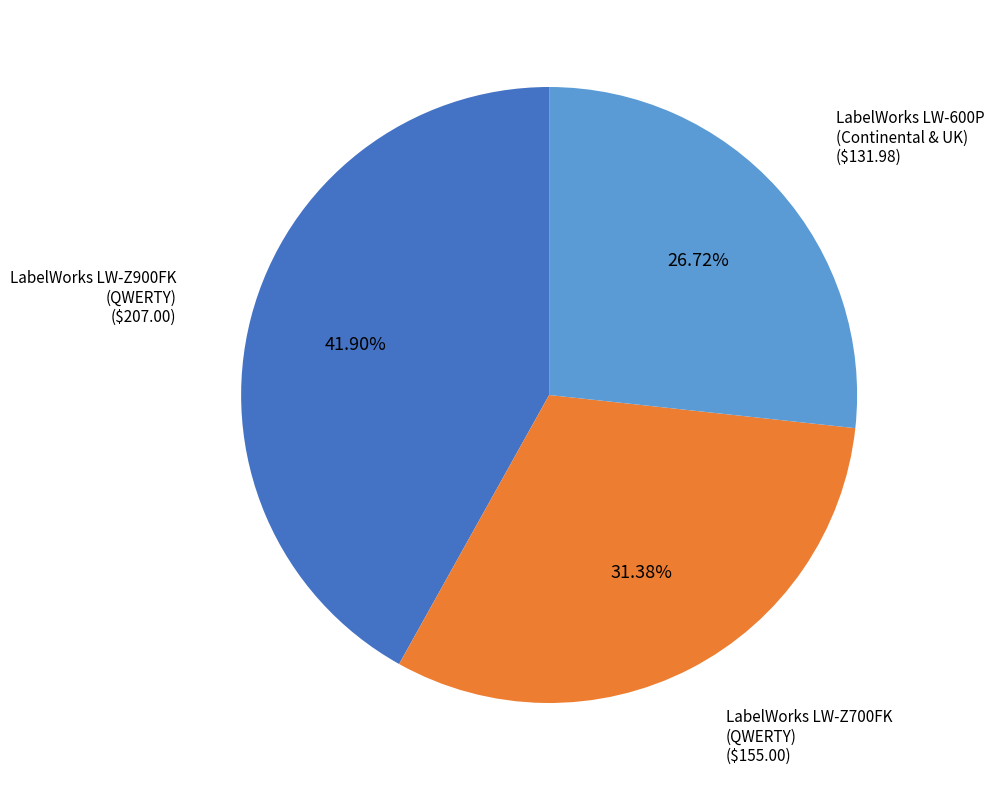

Which category has the biggest portion of the pie?

LabelWorks LW-Z900FK (QWERTY)